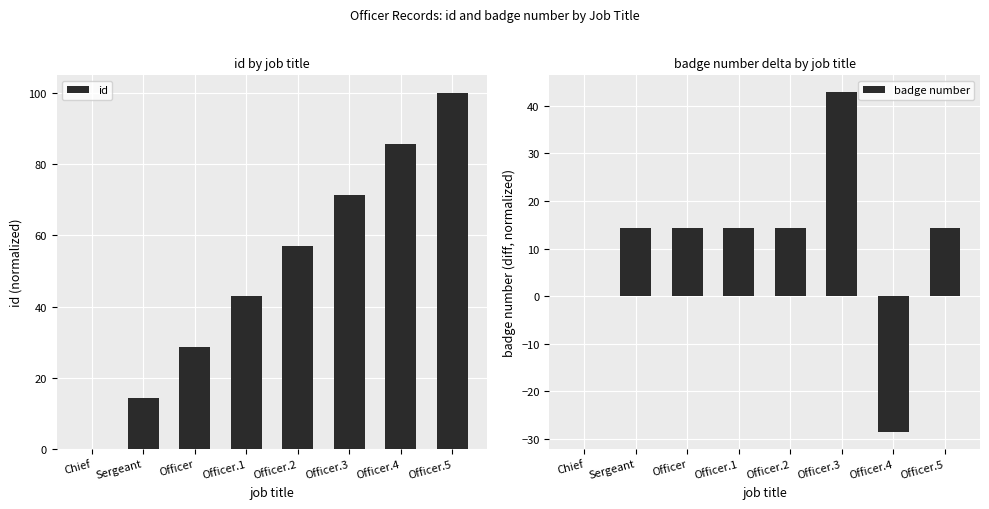

Which series has the largest total across all categories?

id